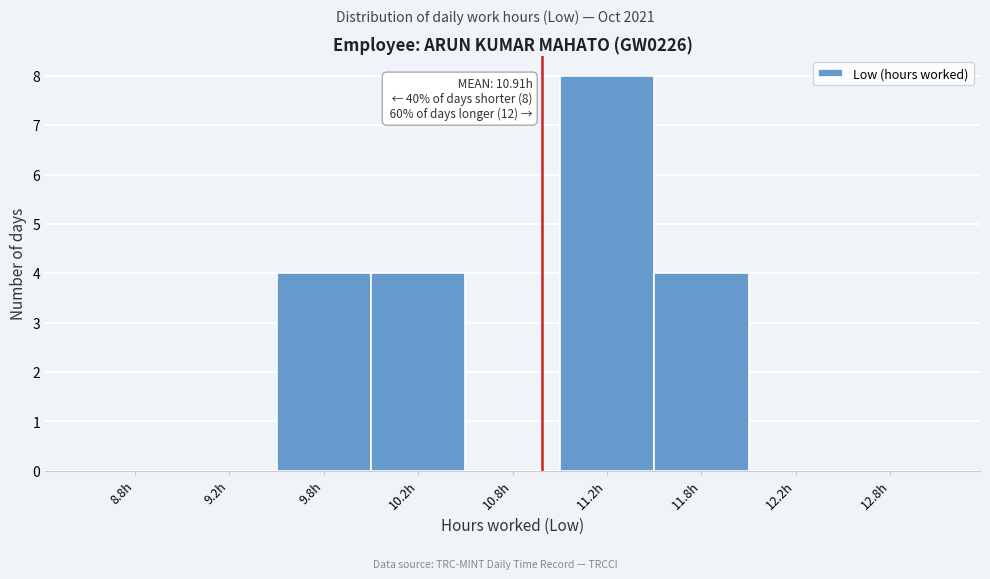

Reading right to left, what are all the values shown in this chart?

12.8h=0	12.2h=0	11.8h=4	11.2h=8	10.8h=0	10.2h=4	9.8h=4	9.2h=0	8.8h=0